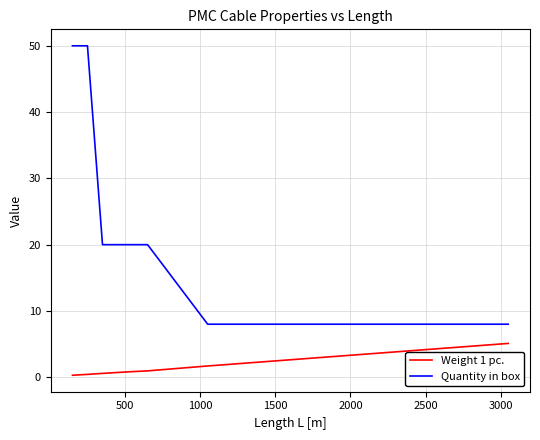

What is the minimum value for Quantity in box?

8.0